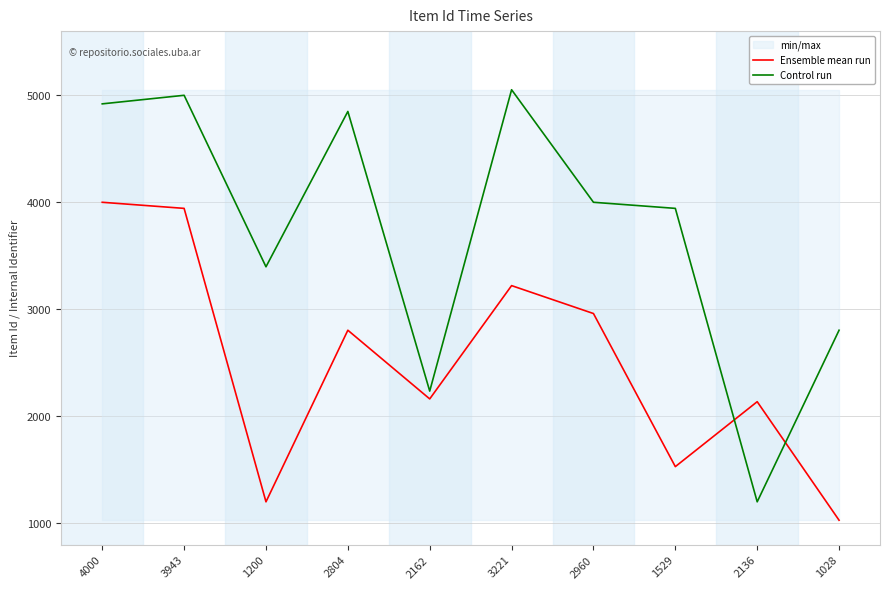

Where do Control run and Ensemble mean run first cross each other?

1529 and 2136